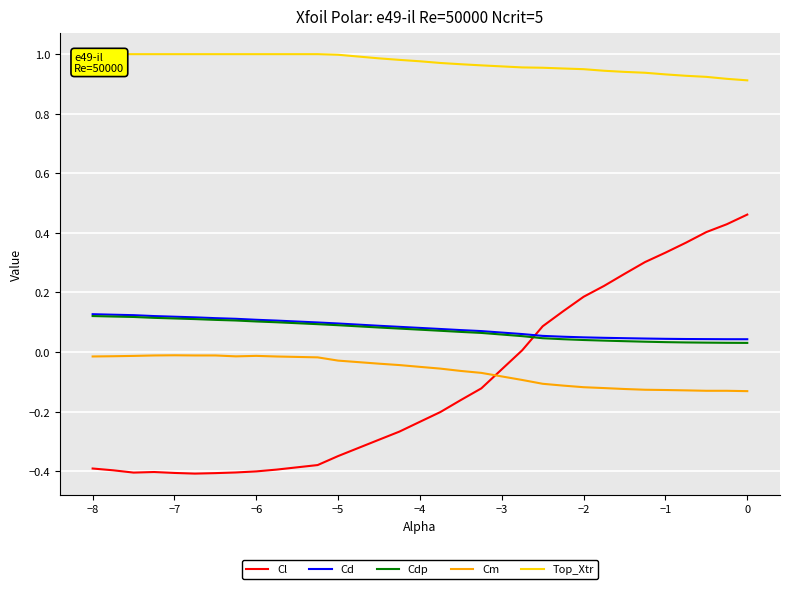

What is the average value of the Cl series?

-0.1